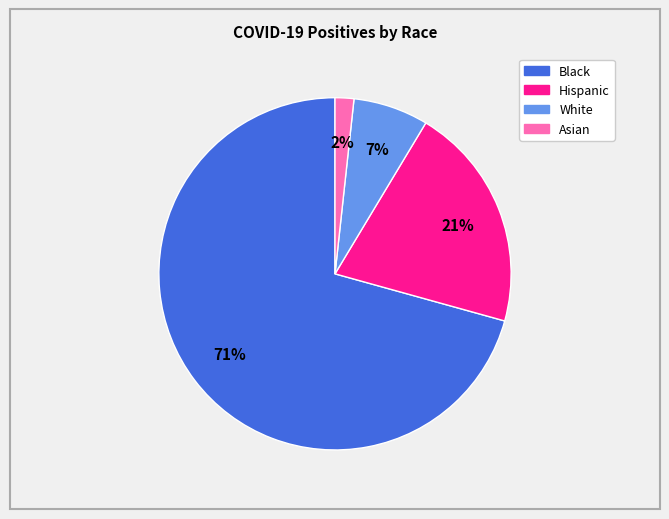

Rank the categories by value from highest to lowest.

Black, Hispanic, White, Asian